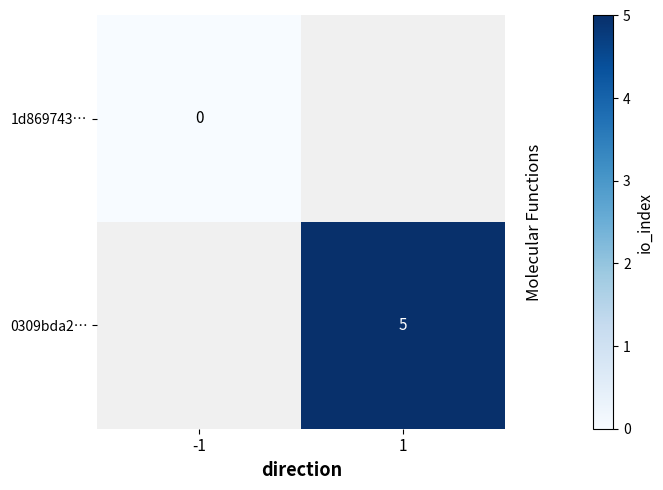

The 0309bda2… series shows 5 at 1. True or false?

True